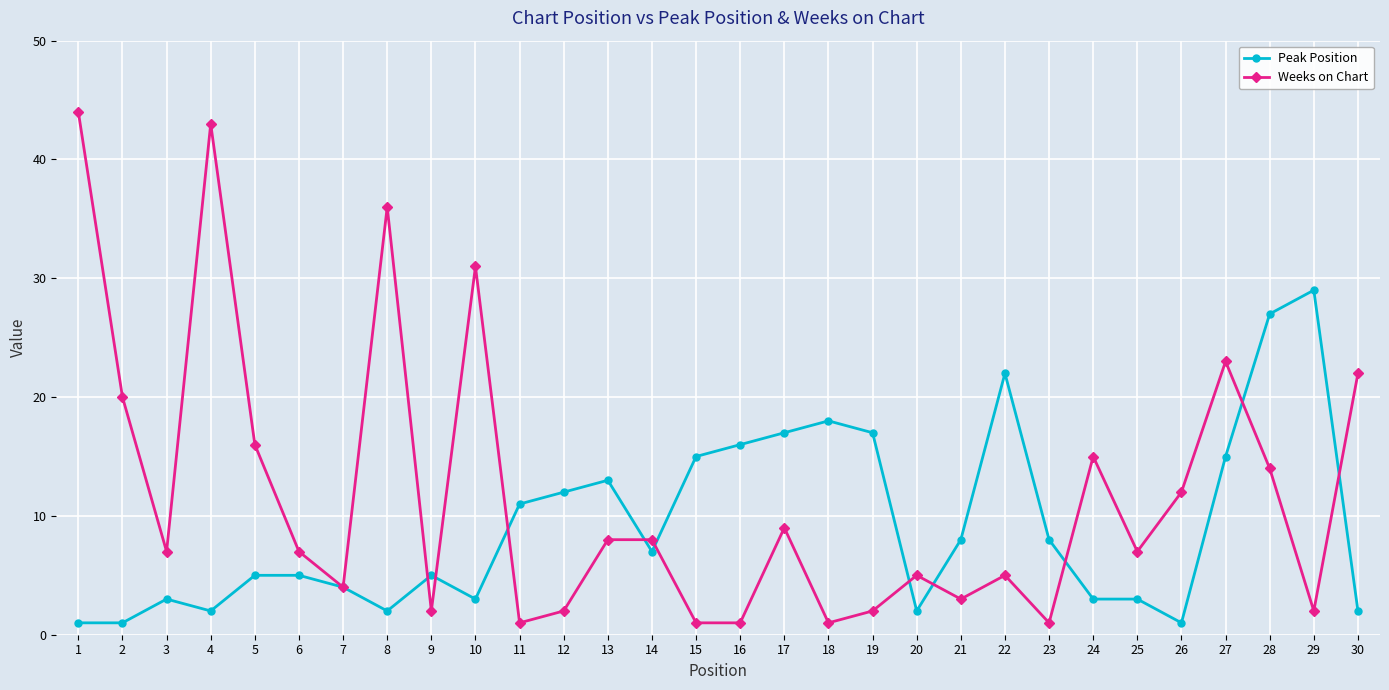

Reading left to right, extract all data points from this chart.

Peak Position: 1	1	3	2	5	5	4	2	5	3	11	12	13	7	15	16	17	18	17	2	8	22	8	3	3	1	15	27	29	2
Weeks on Chart: 44	20	7	43	16	7	4	36	2	31	1	2	8	8	1	1	9	1	2	5	3	5	1	15	7	12	23	14	2	22